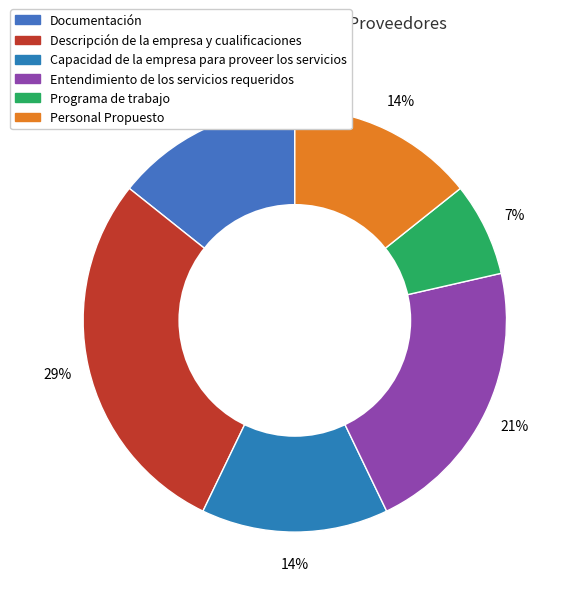

What percentage is the Programa de trabajo slice, to the nearest percent?

7%